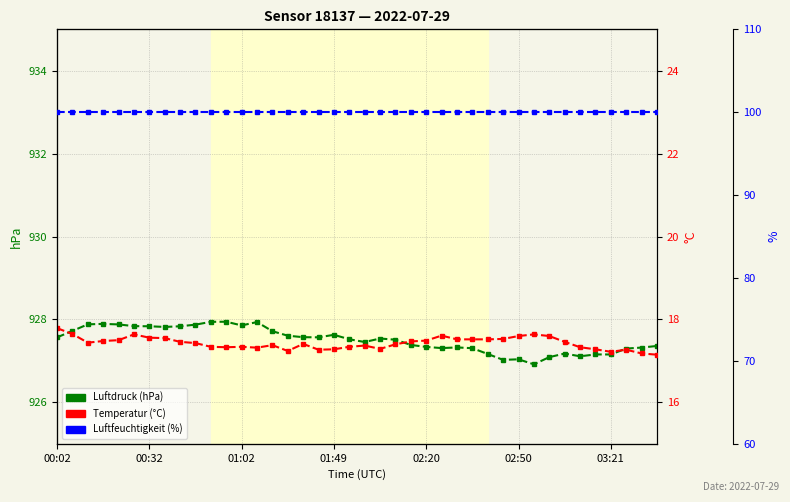

True or false: temperature and humidity cross at least once.

False